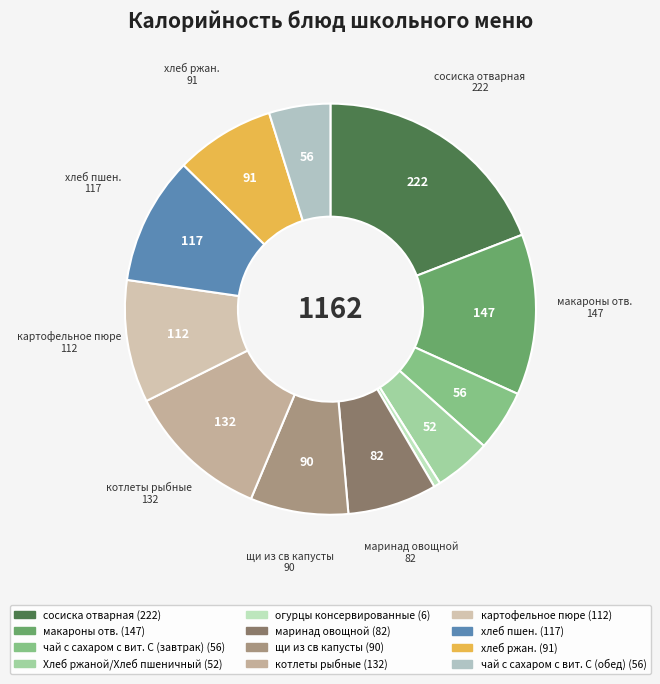

To the nearest percent, what is the difference between the чай с сахаром с вит. С (обед) and сосиска отварная slice percentages?

14%